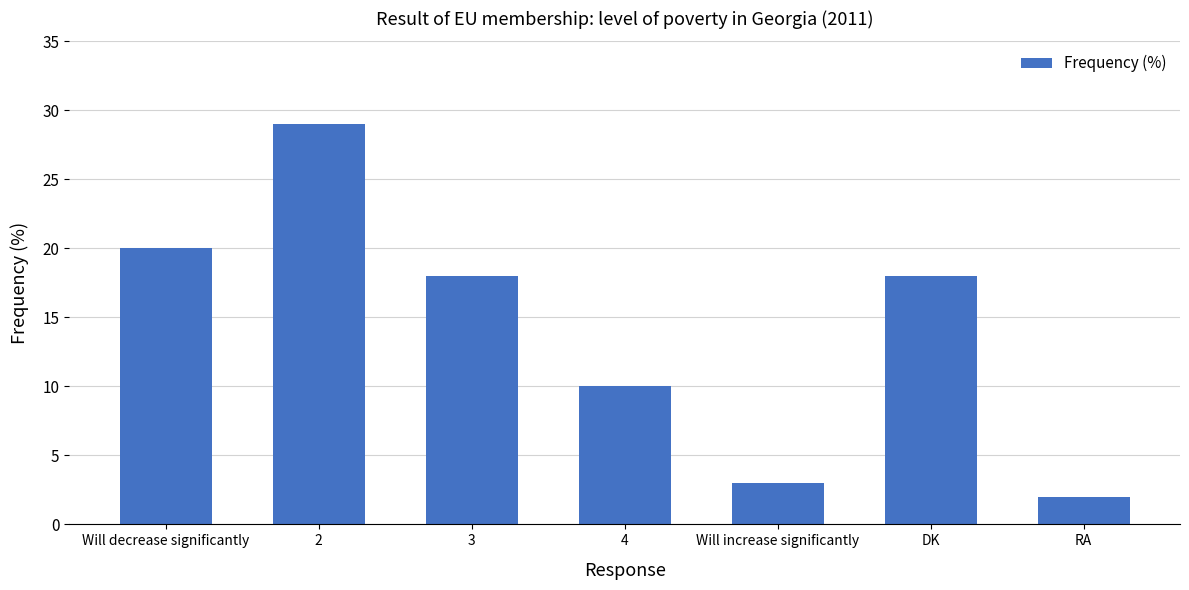

What is the sum of all values?

100